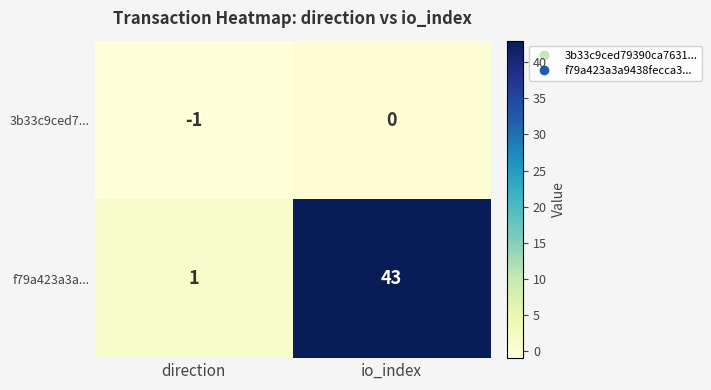

True or false: 3b33c9ced7... has a value of 0 at io_index.

True